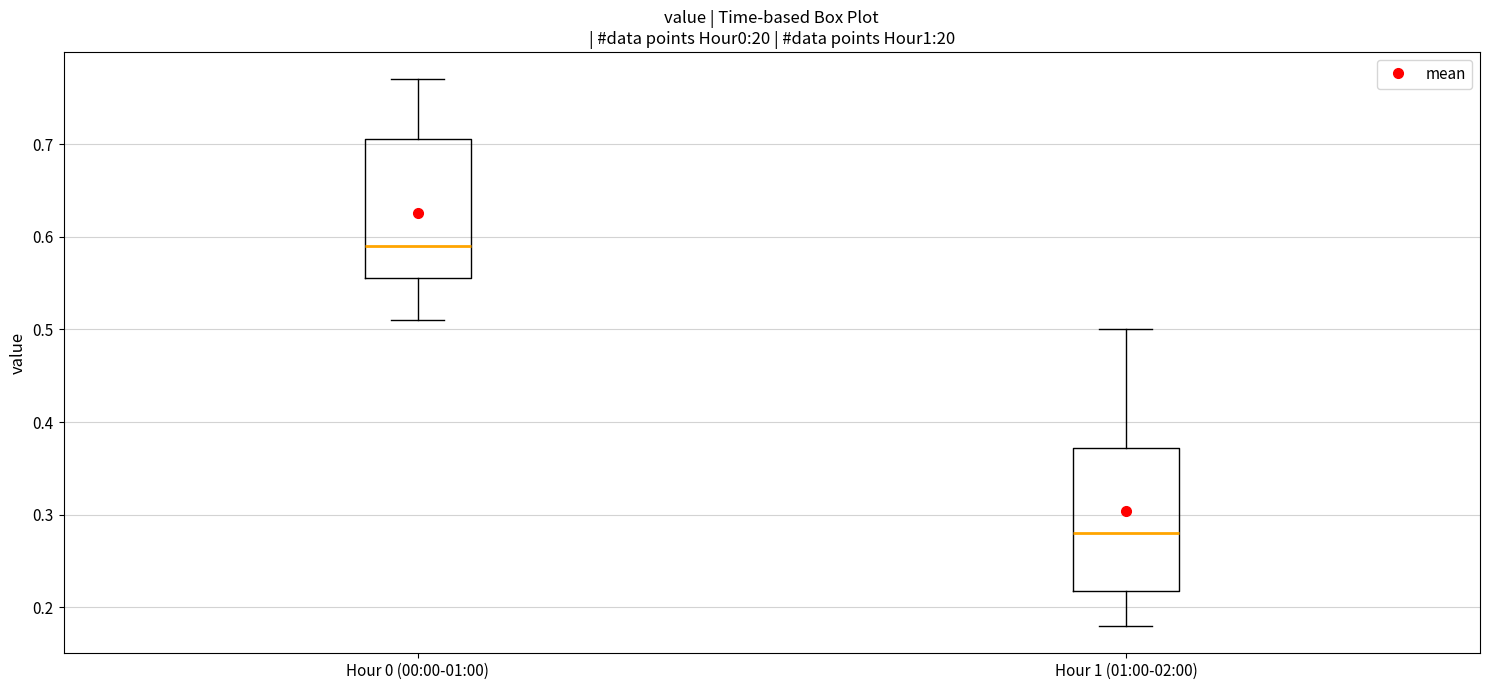

Where does the upper whisker of the box for Hour 1 (01:00-02:00) end on the y-axis? The values are not printed on the chart, so give them approximately, as read against the axis.

0.50